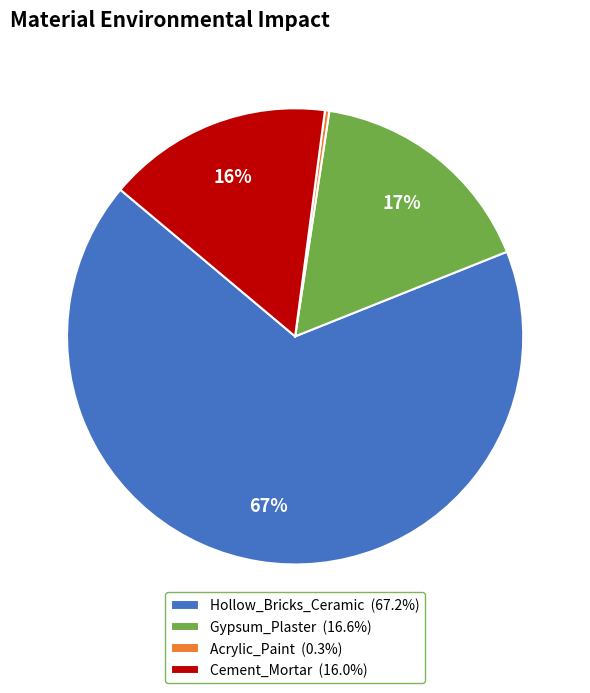

To the nearest percent, what portion does Cement_Mortar represent?

16%